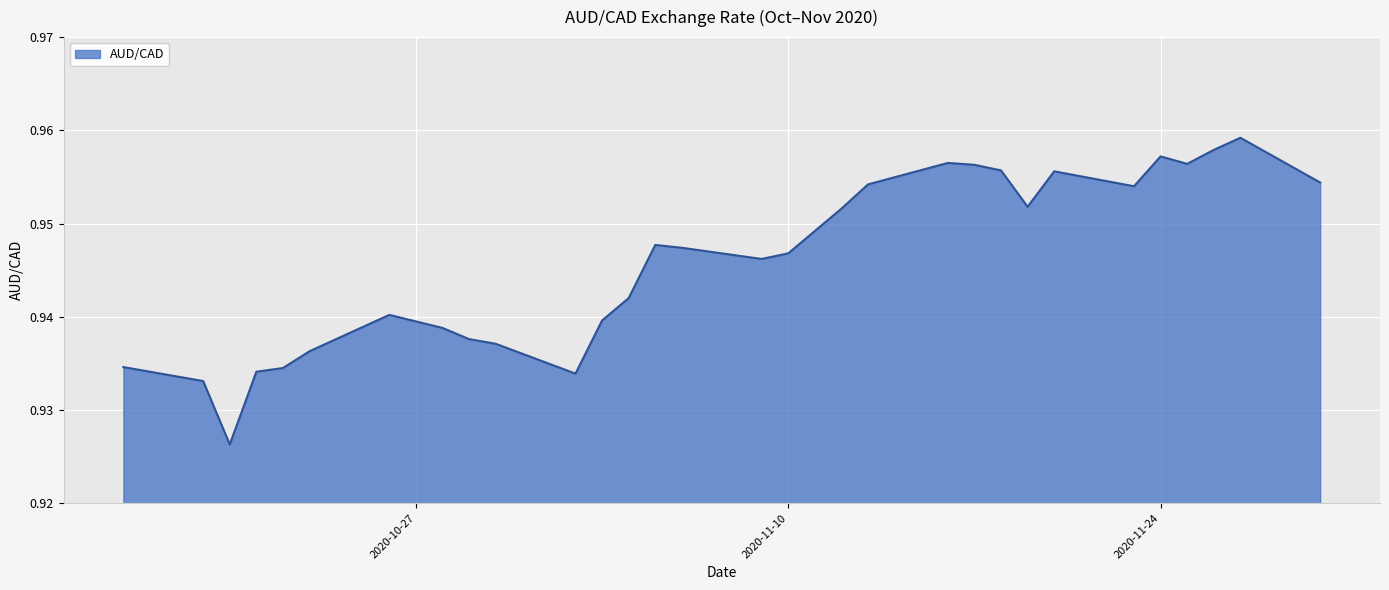

How many lines are shown in the chart?

1